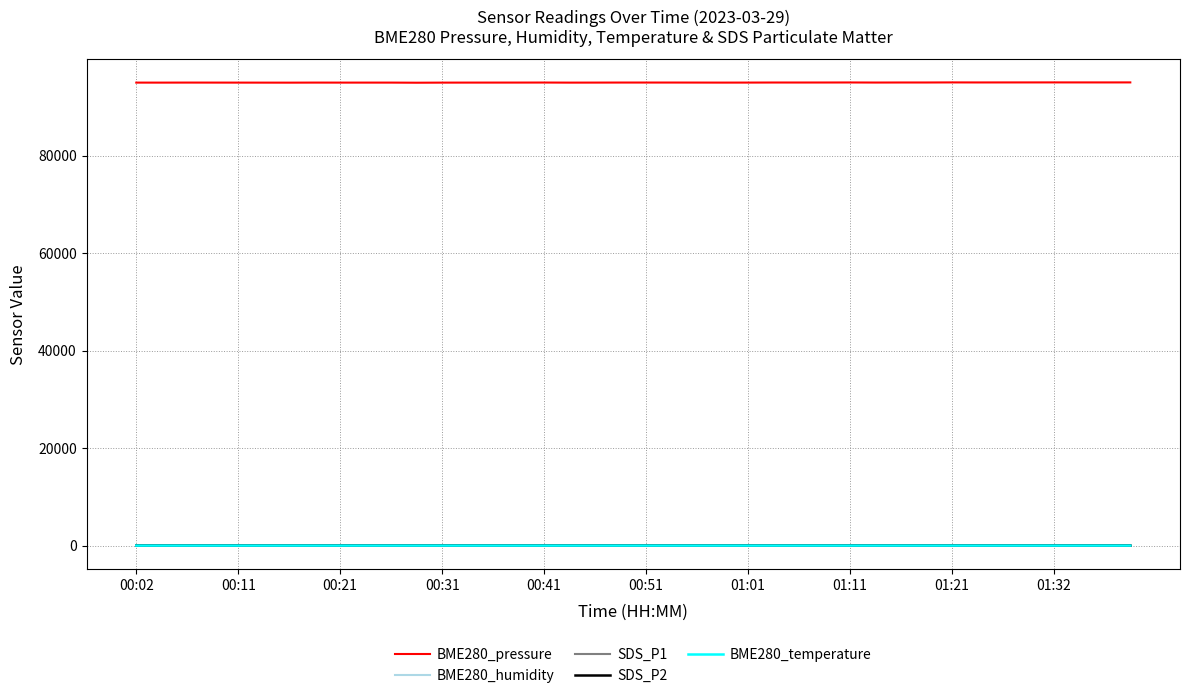

True or false: BME280_temperature and BME280_pressure intersect in this chart.

False